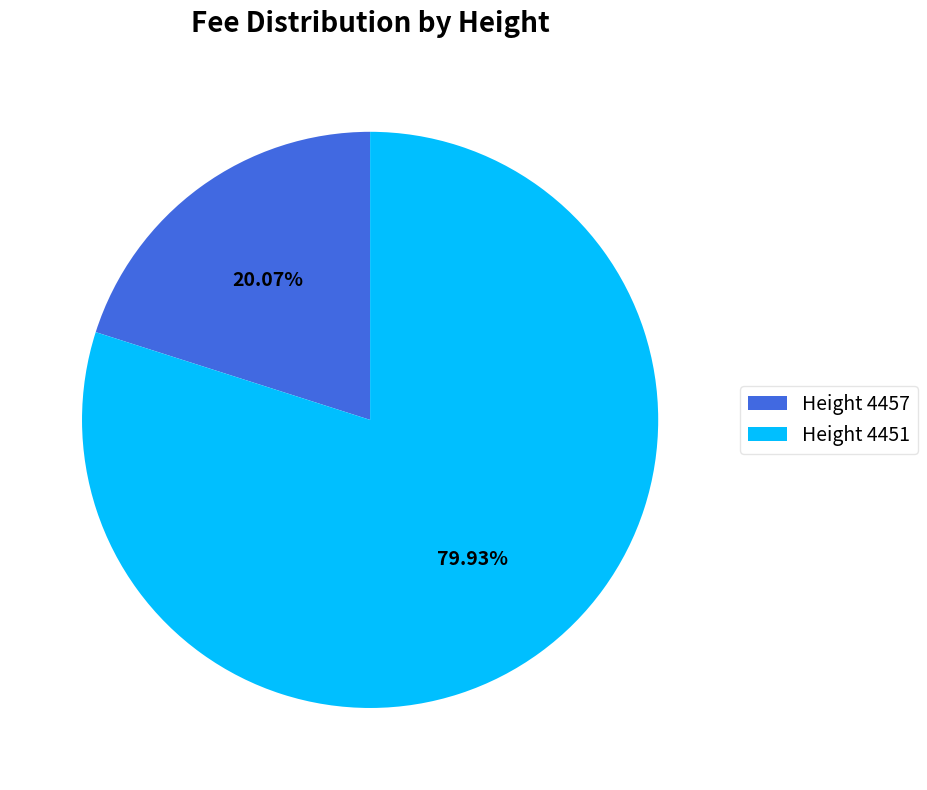

How many slices are in this pie chart?

2